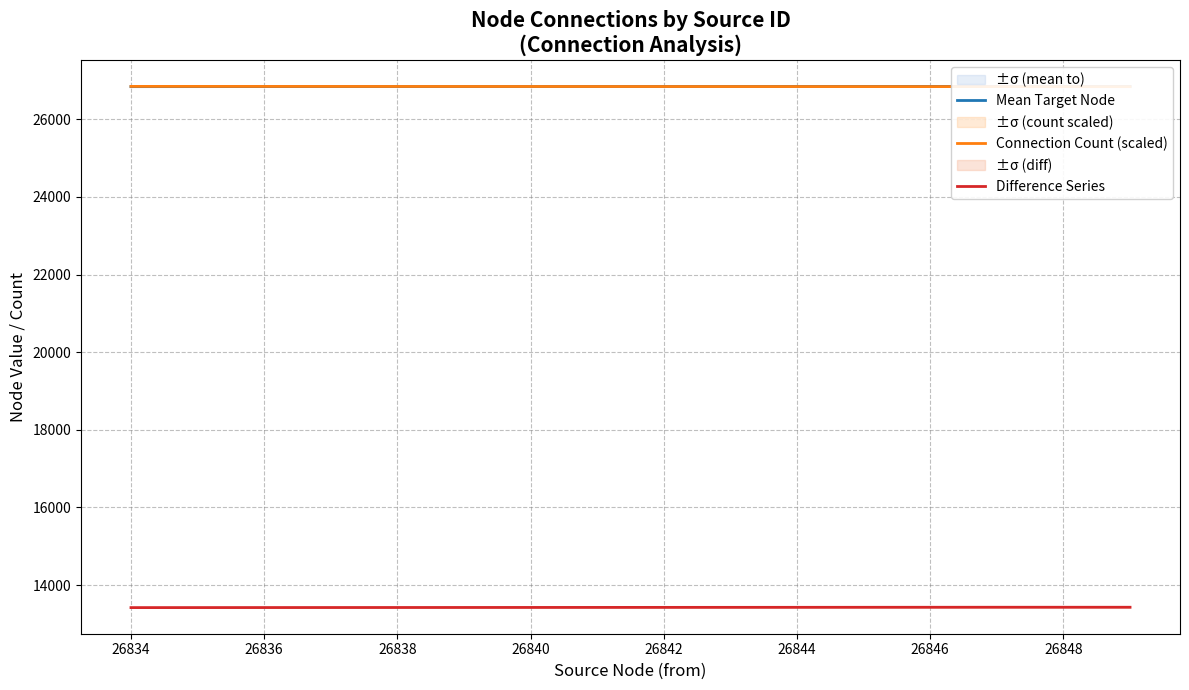

What is the minimum value for Difference Series?

13417.8